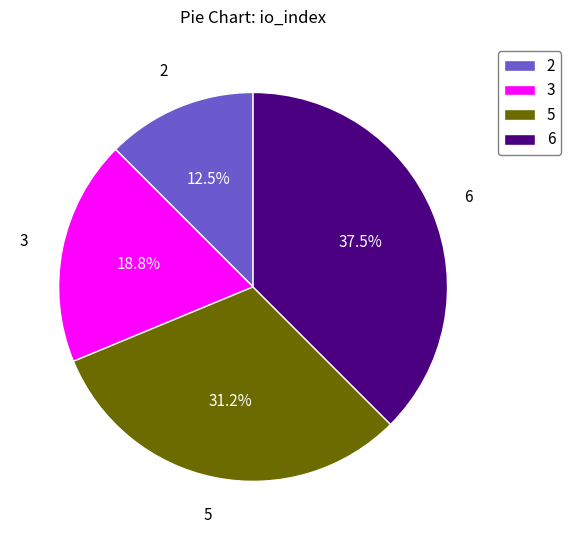

What is the ratio of the value at 2 to the value at 3?

0.7